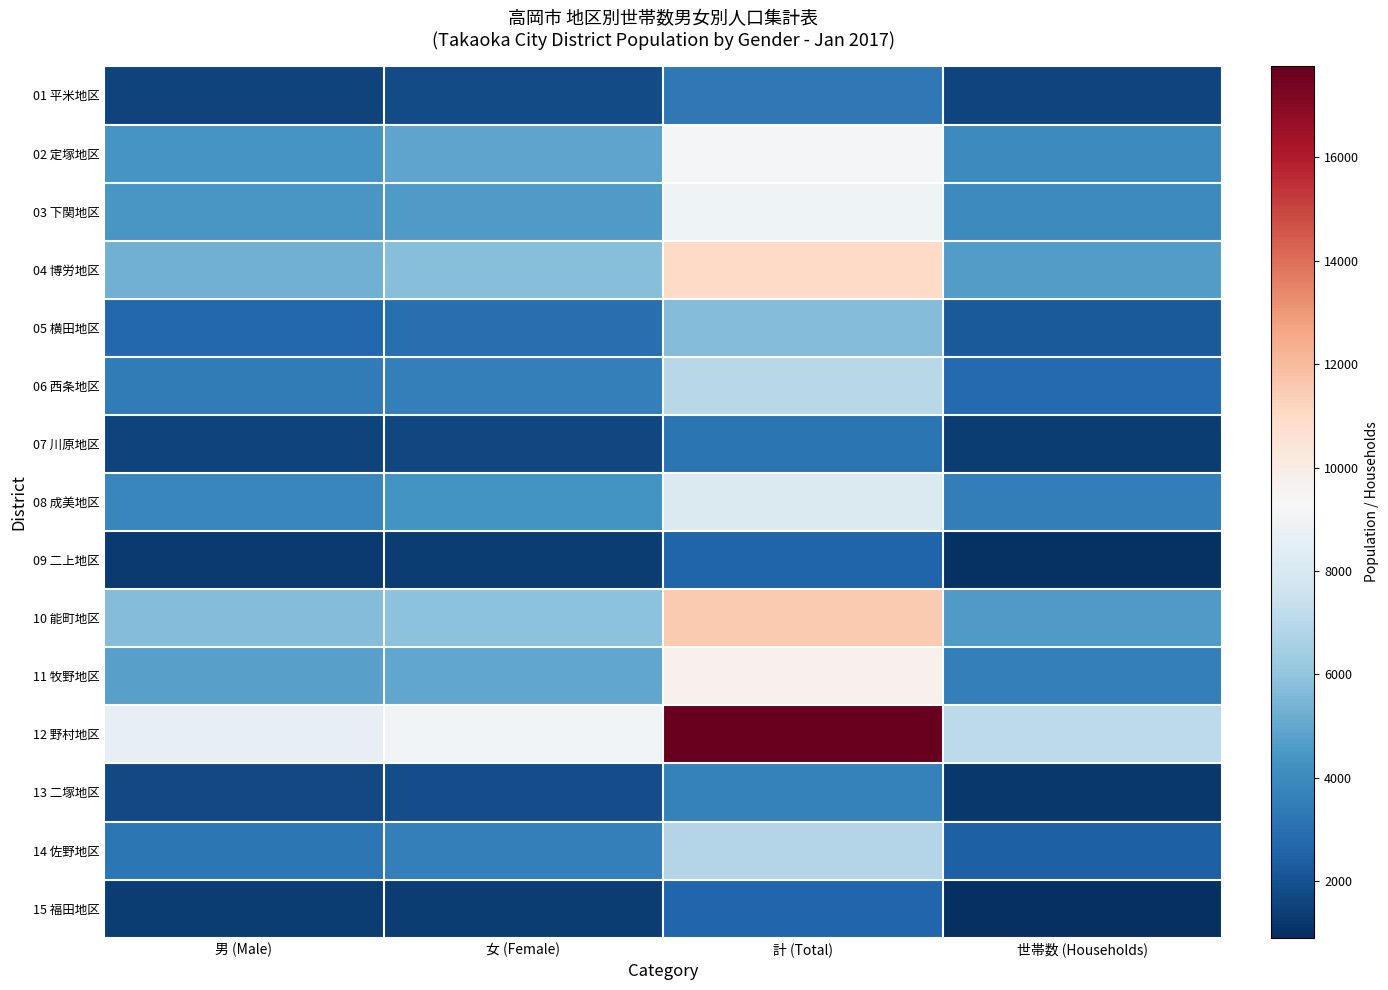

At how many categories does at least one series exceed 16317?

1